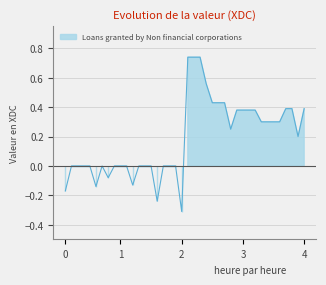

How many values exceed 0?

20